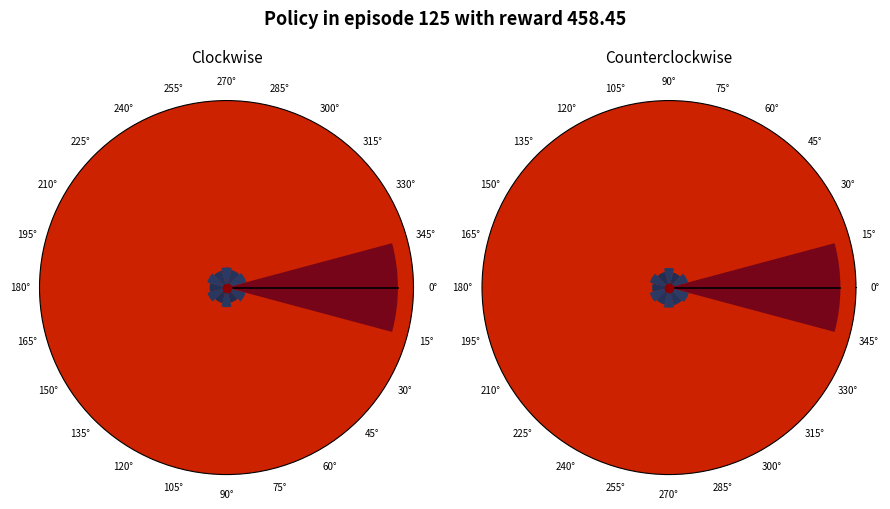

How much of the chart is everything except 0°?

54.3%